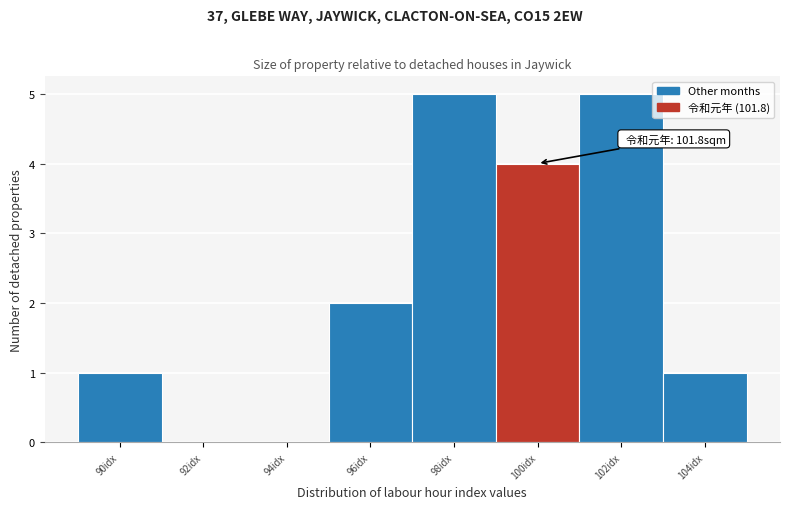

Reading left to right, what are all the values shown in this chart?

90idx=1	92idx=0	94idx=0	96idx=2	98idx=5	100idx=4	102idx=5	104idx=1